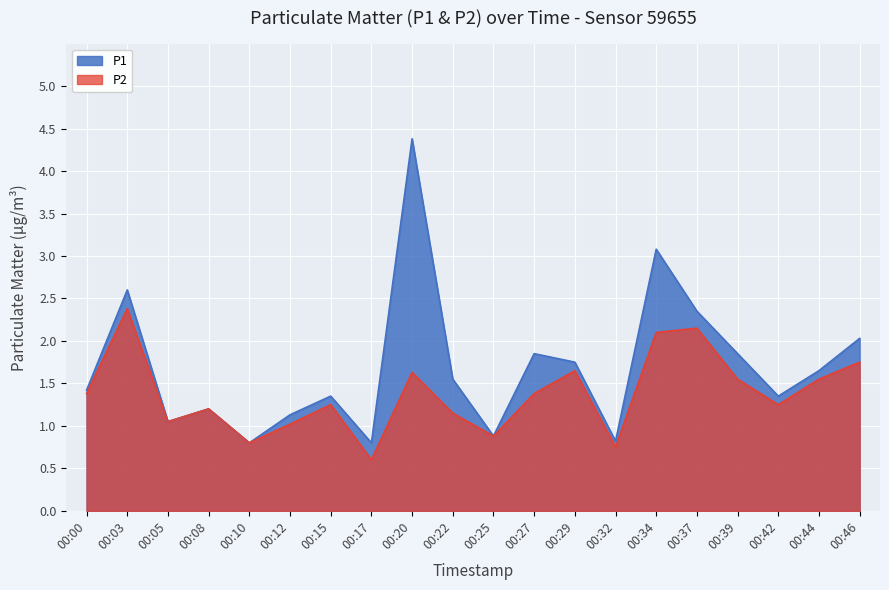

Count the number of data series in this chart.

2